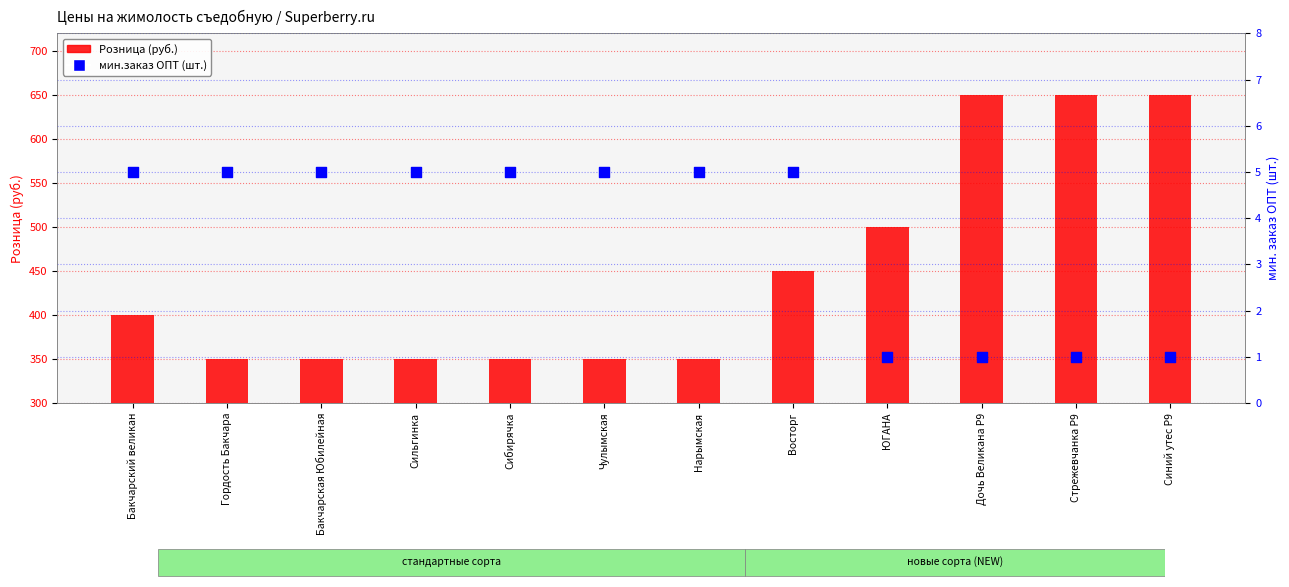

At which category is the sum across all series the highest?

Дочь Великана Р9